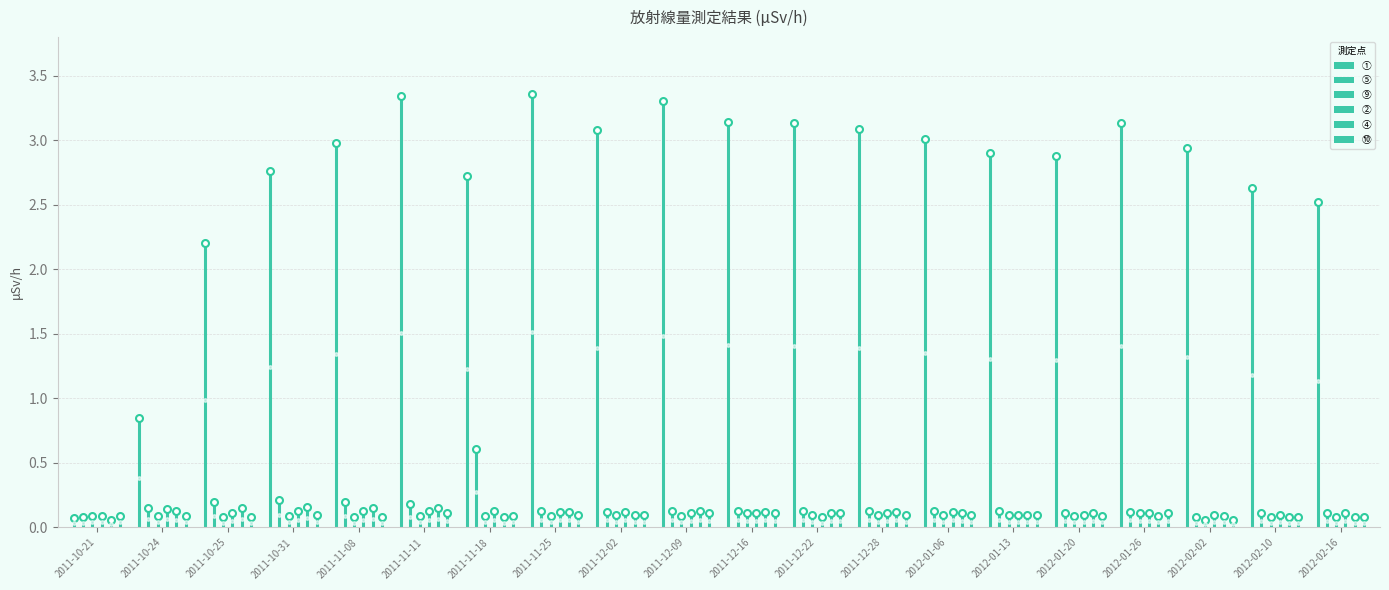

True or false: ② has a value of 0.1 at 2011-10-24.

True